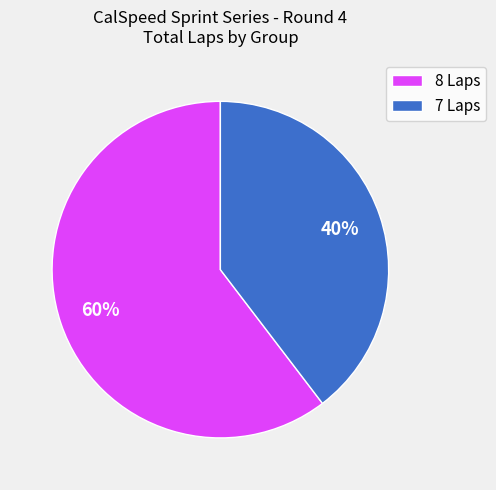

To the nearest percent, what is the combined percentage of 7 Laps and 8 Laps?

100%